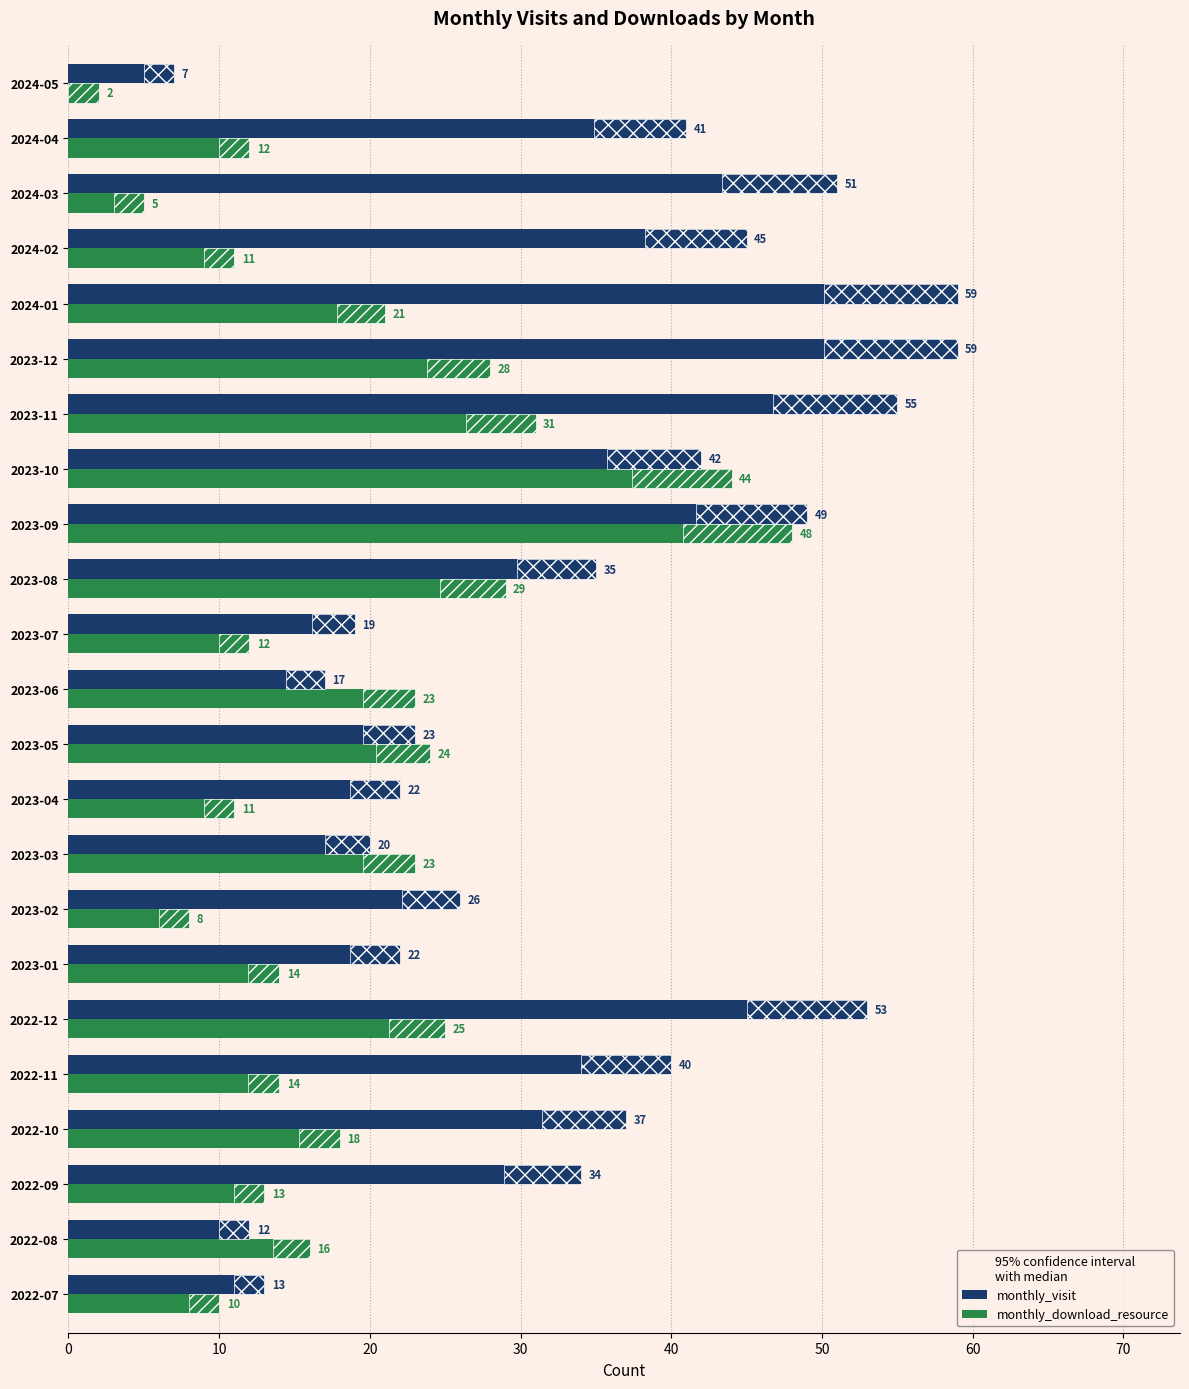

Which series has the widest spread of values?

monthly_visit